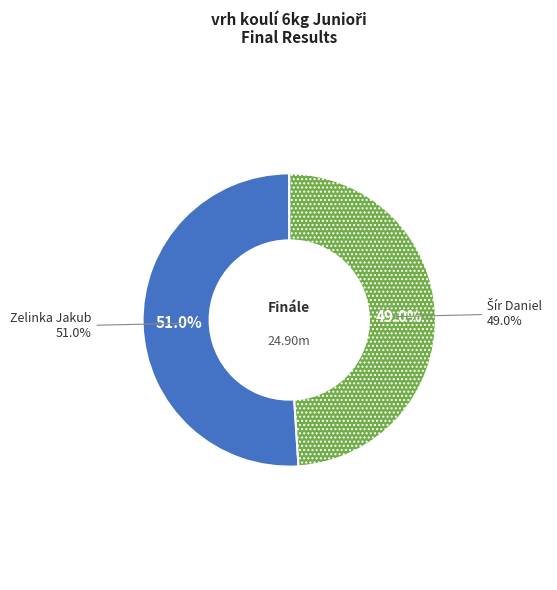

Do Zelinka Jakub and Šír Daniel together represent more than half of the pie?

Yes